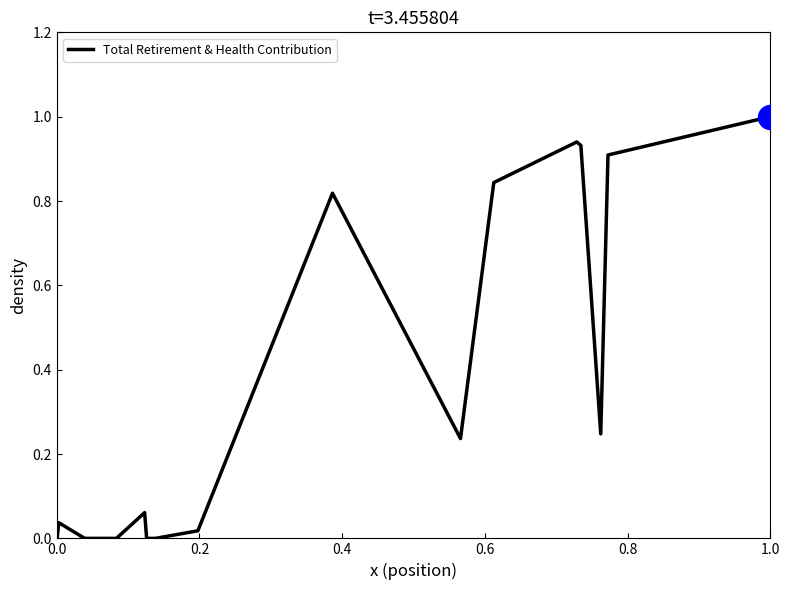

What is the difference between the maximum and minimum values?

1.0